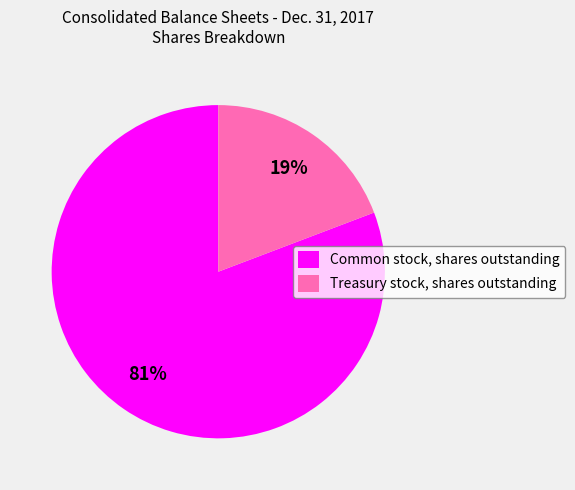

Between Common stock, shares outstanding and Treasury stock, shares outstanding, which is larger?

Common stock, shares outstanding